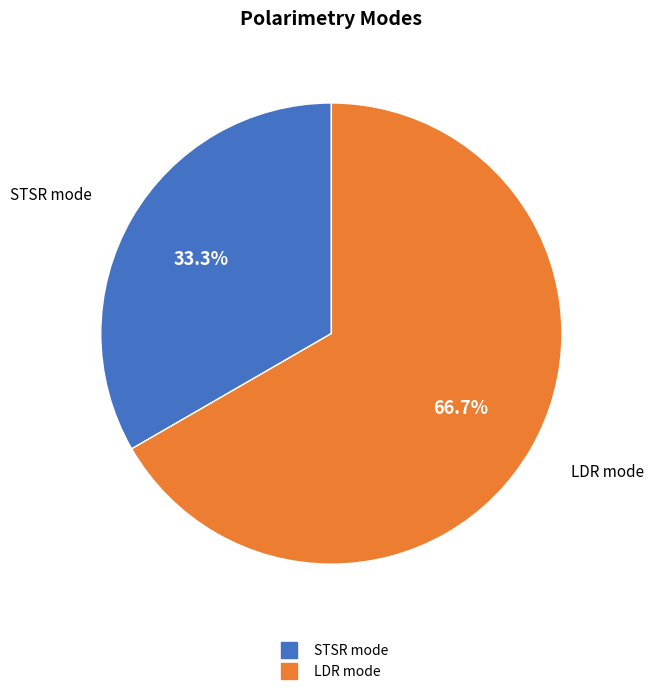

Is there a majority slice in this chart?

Yes